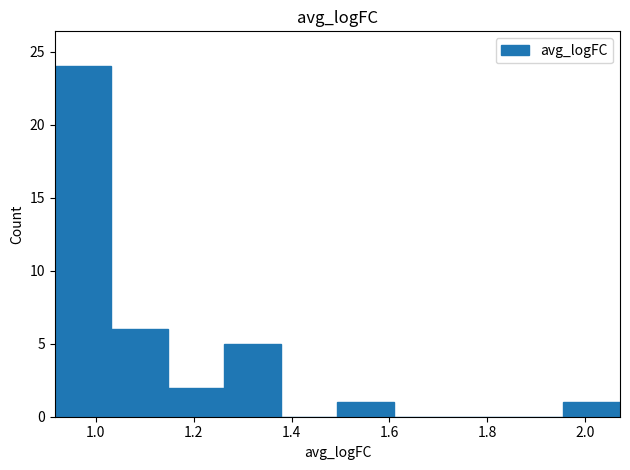

Over which range of the x-axis is the bar tallest?

0.92 to 1.04